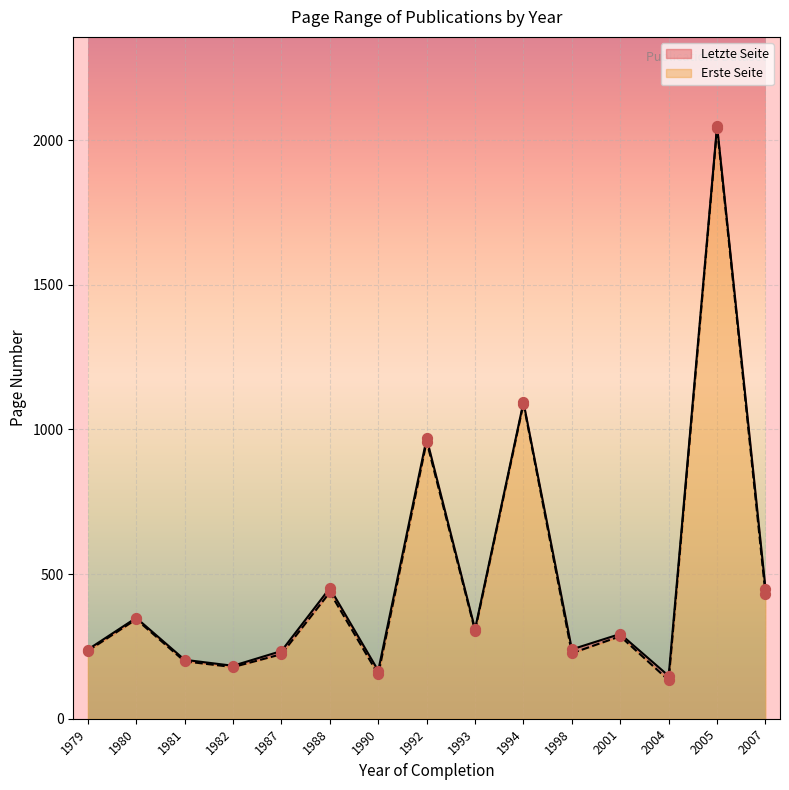

What are all the series names shown in the legend?

Erste Seite, Letzte Seite